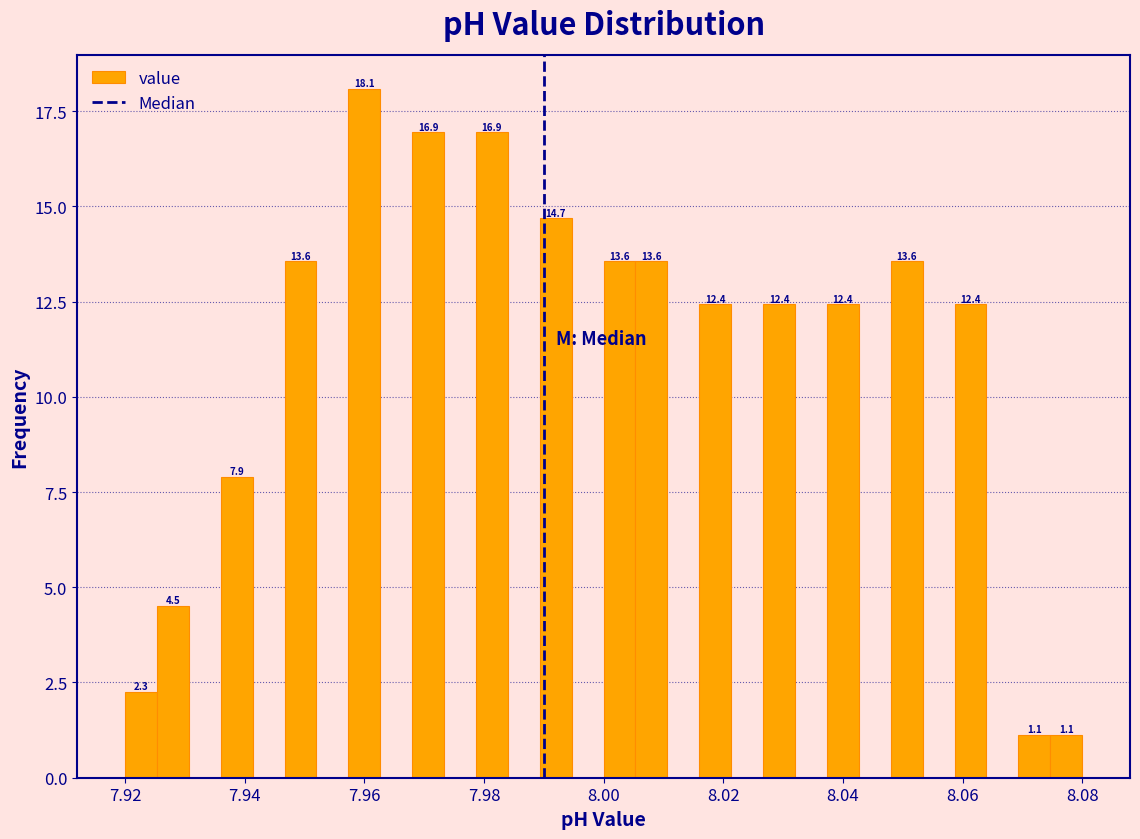

Read against the x-axis, roughly where is the centre of the tallest bar?

7.960